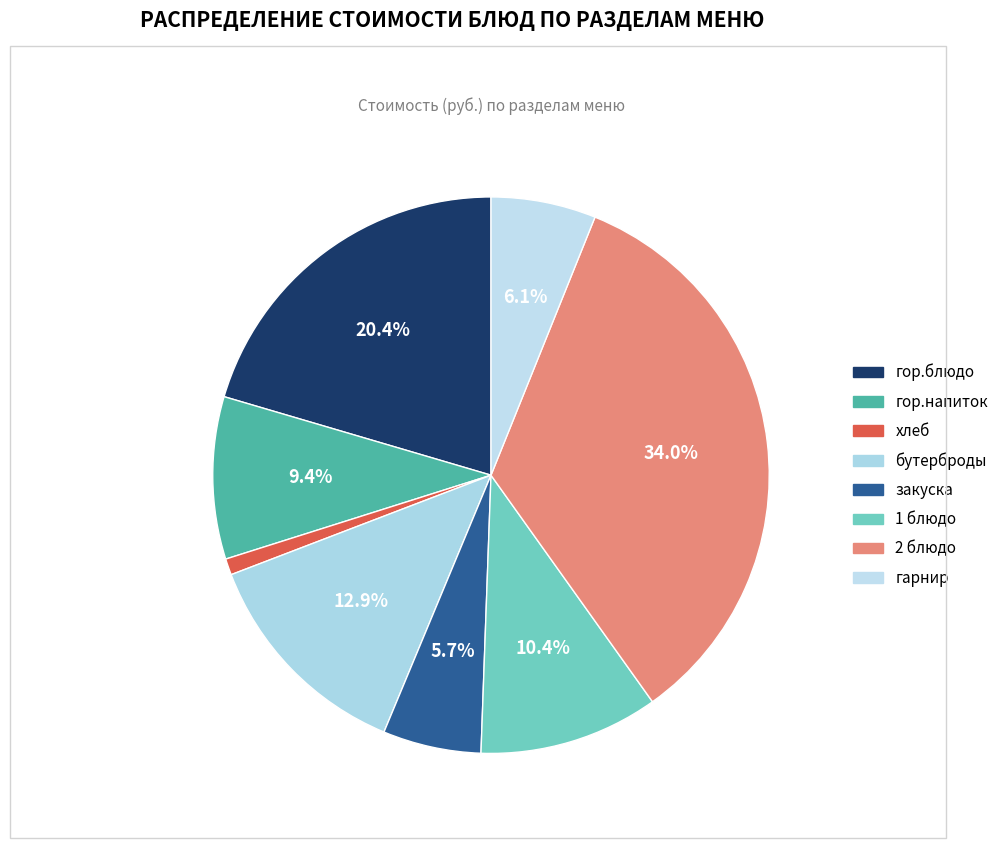

To the nearest percent, what percentage of the pie is гор.блюдо?

20%